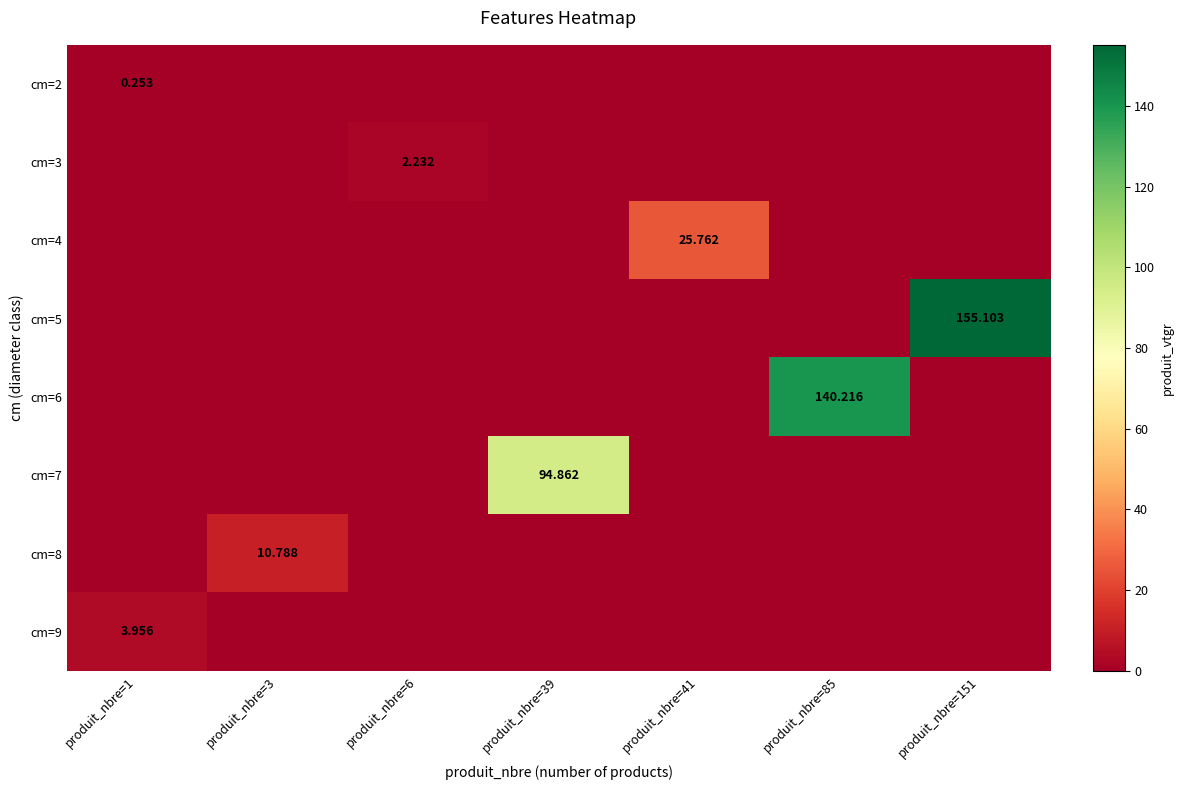

At how many categories does at least one series exceed 112?

2